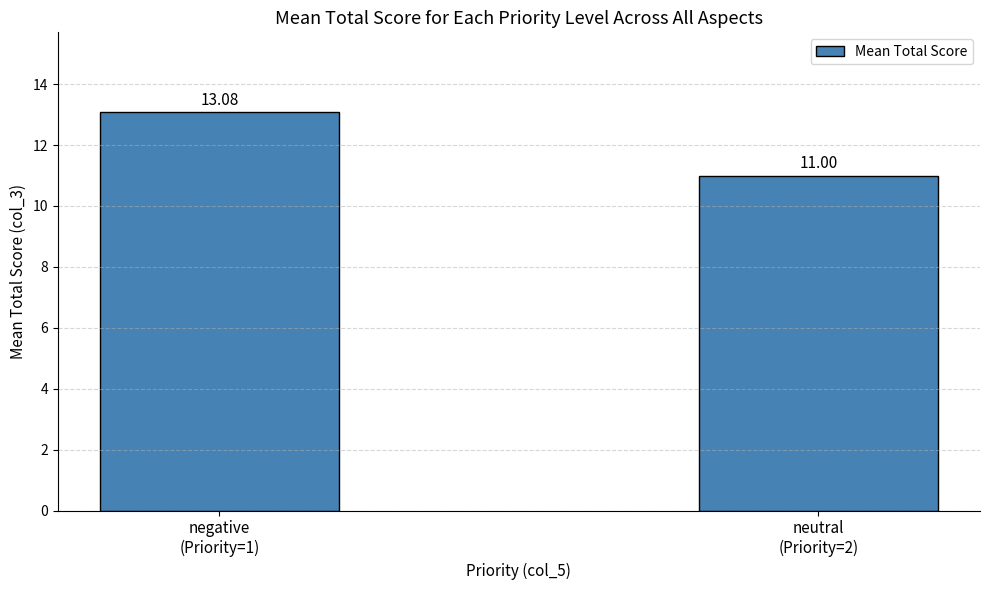

Rank the categories by value from lowest to highest.

neutral
(Priority=2), negative
(Priority=1)